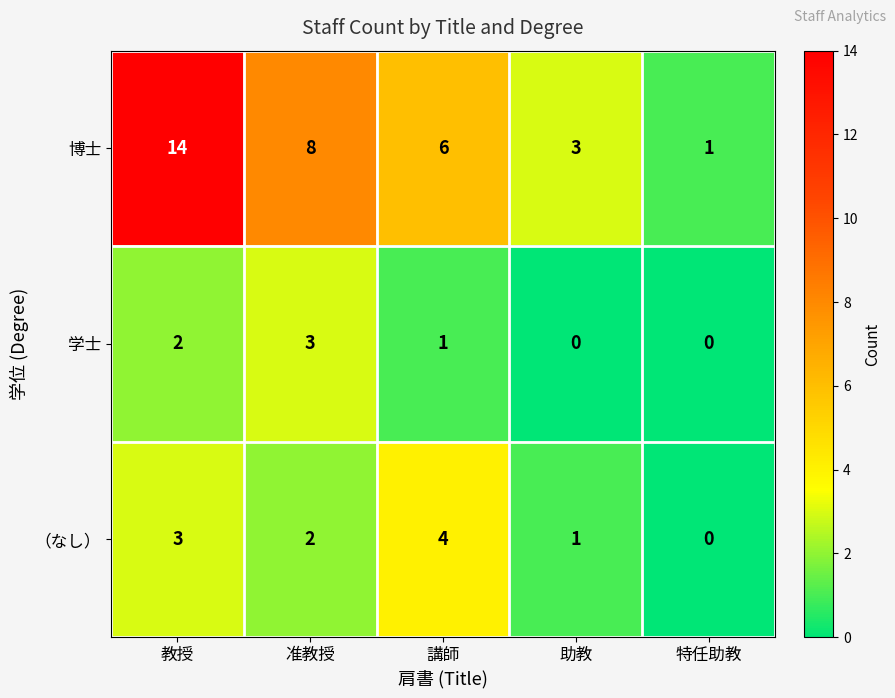

Which series changed the most between 教授 and 特任助教?

博士